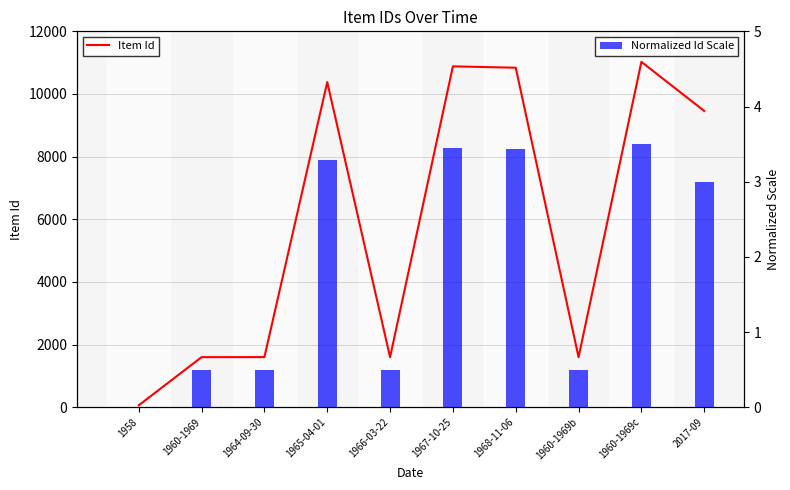

Reading left to right, extract all data points from this chart.

Item Id: 60.0	1597.0	1599.0	10380.0	1596.0	10882.0	10838.0	1598.0	11026.0	9458.0
Normalized Id Scale: 0.0	0.5	0.5	3.3	0.5	3.5	3.4	0.5	3.5	3.0